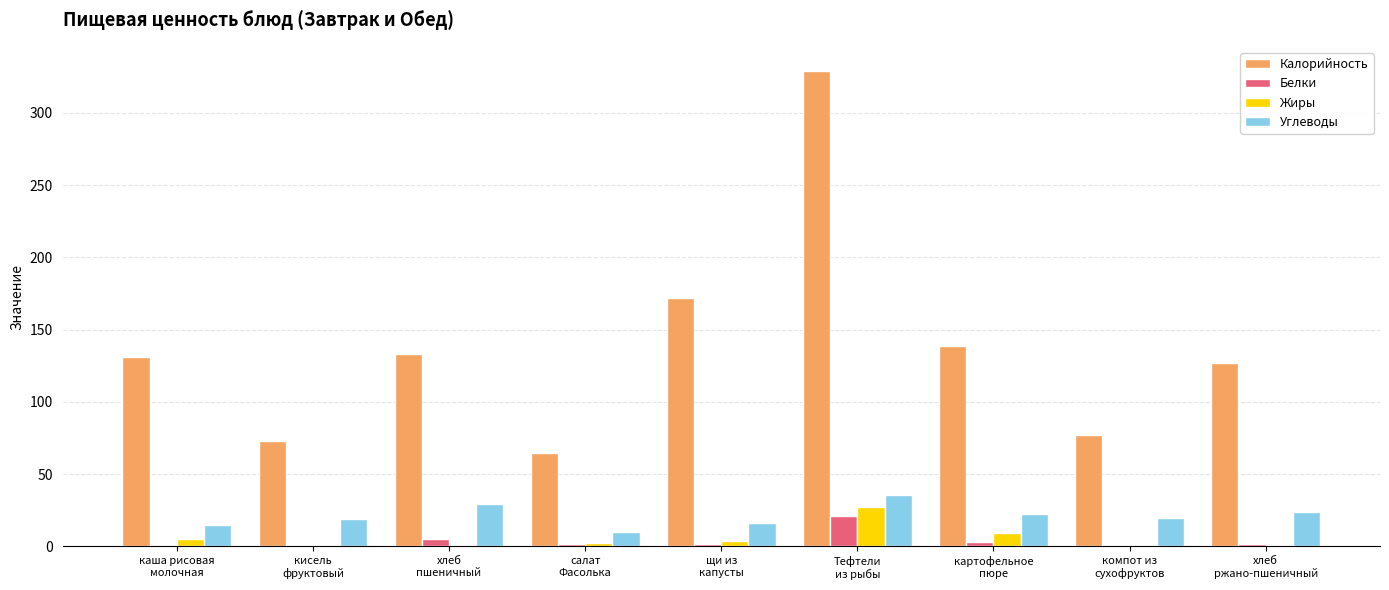

How many categories are shown in the chart?

9